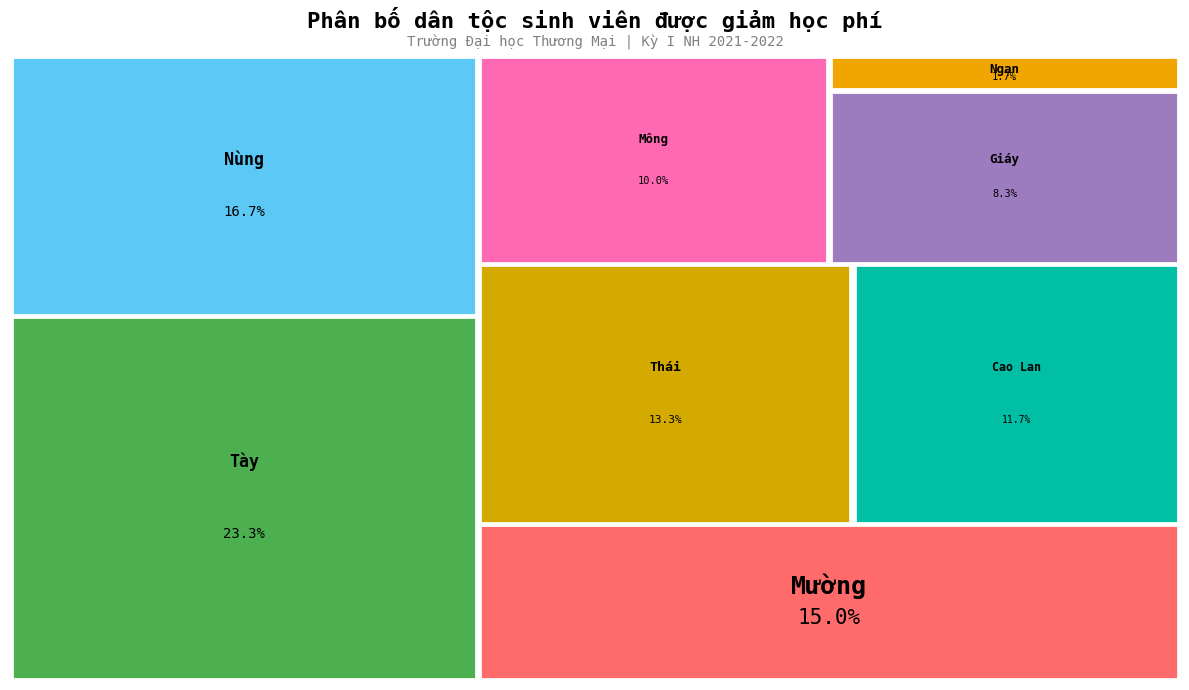

What portion of the pie excludes Thái?

86.7%